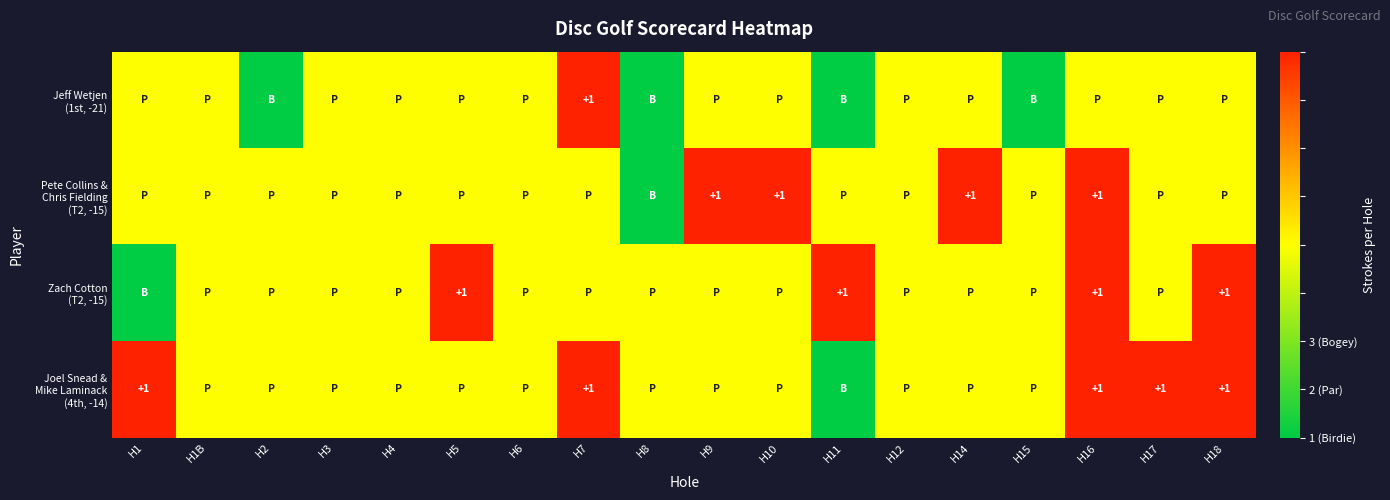

Which series has the largest range (max minus min)?

Jeff Wetjen (1st, -21)